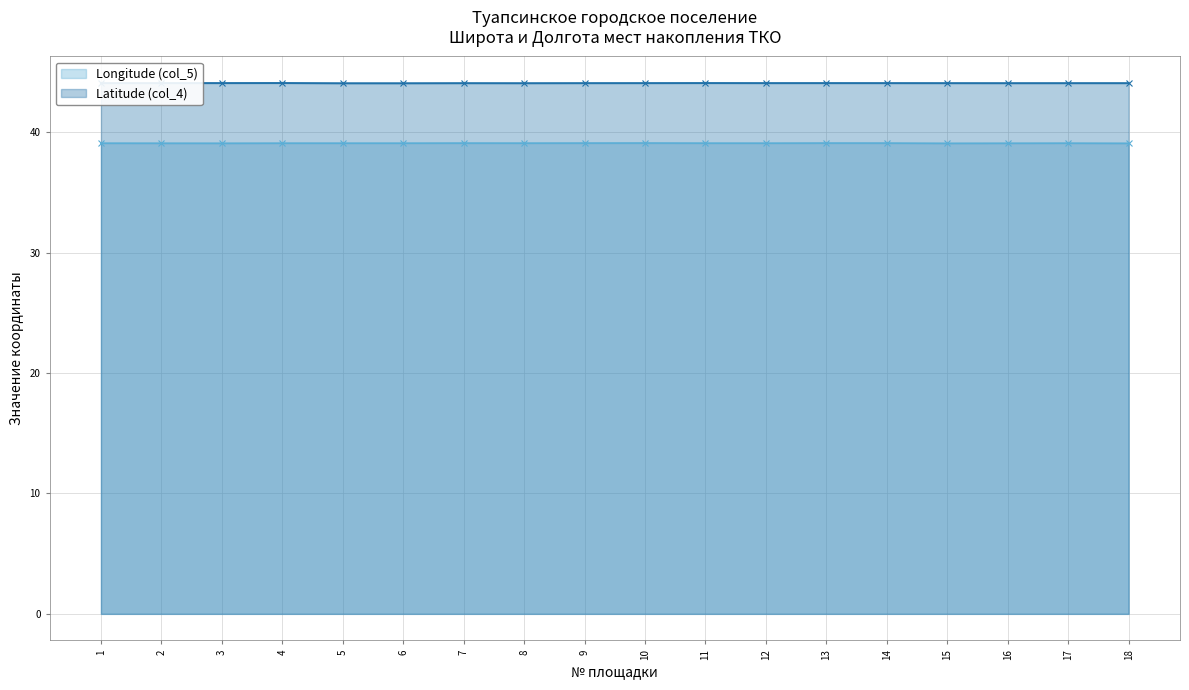

At which category is the sum across all series the highest?

10